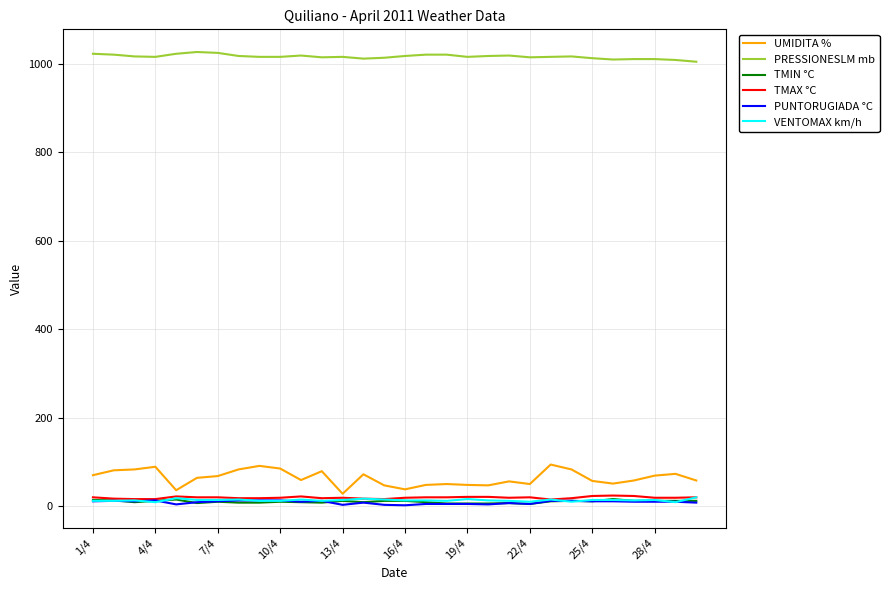

Which series has the largest total across all categories?

PRESSIONESLM mb